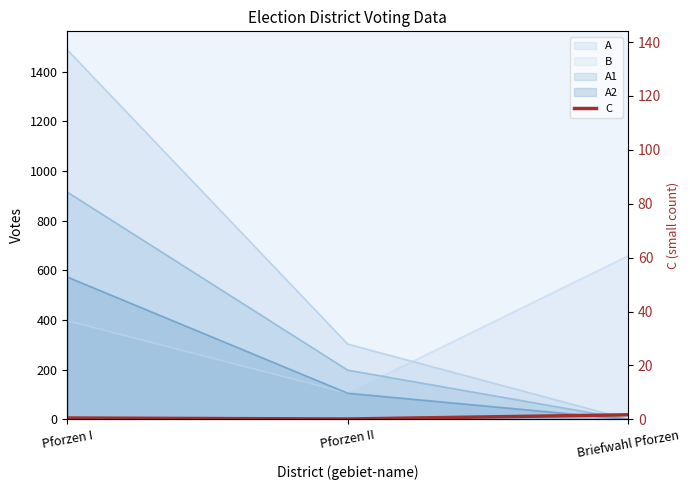

List the labels in order of value, largest first.

Briefwahl Pforzen, Pforzen I, Pforzen II